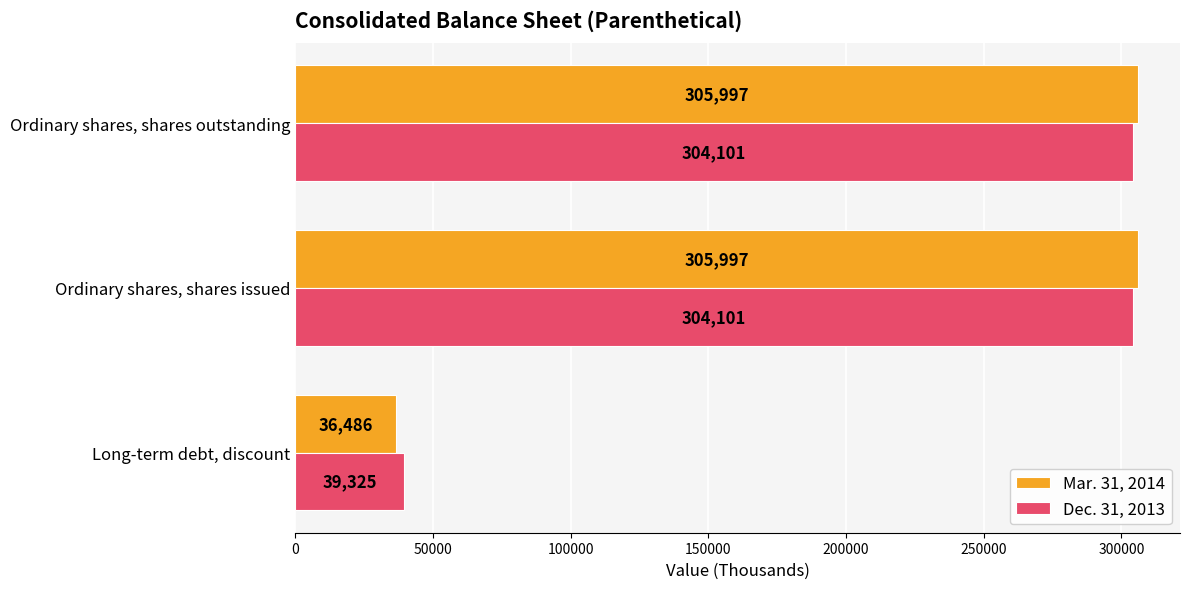

Count the number of data series in this chart.

2